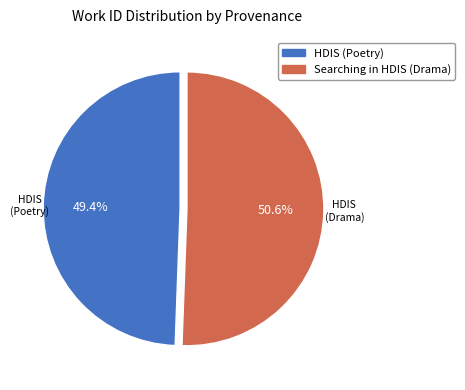

What is the smallest slice in the pie chart?

HDIS (Poetry)